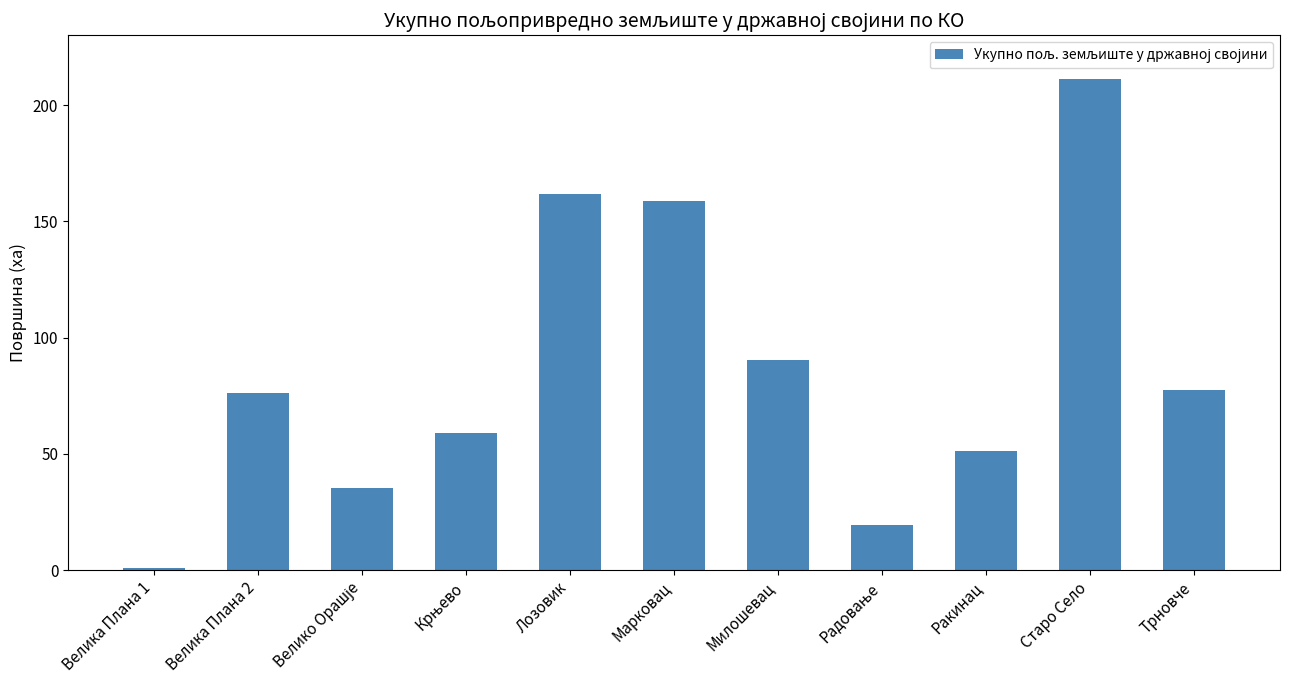

What is the difference between the maximum and minimum values?

210.5